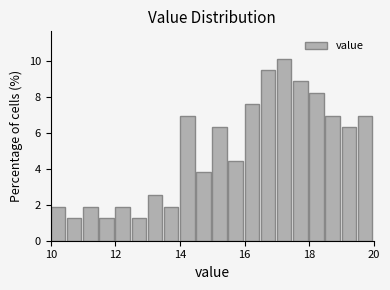

Around what value on the x-axis is the tallest bar? Give the approximate position of its centre, as read against the axis.

17.2